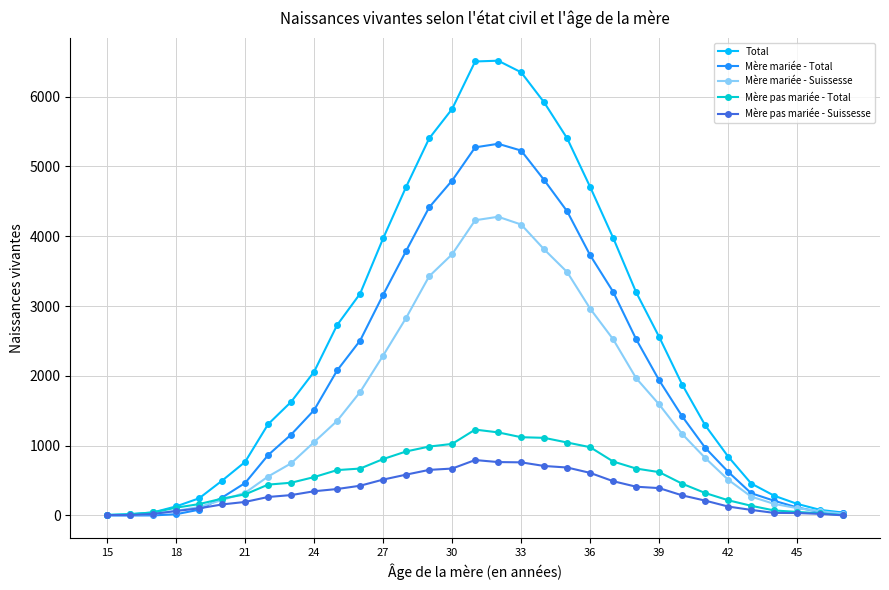

Which series has the widest spread of values?

Total